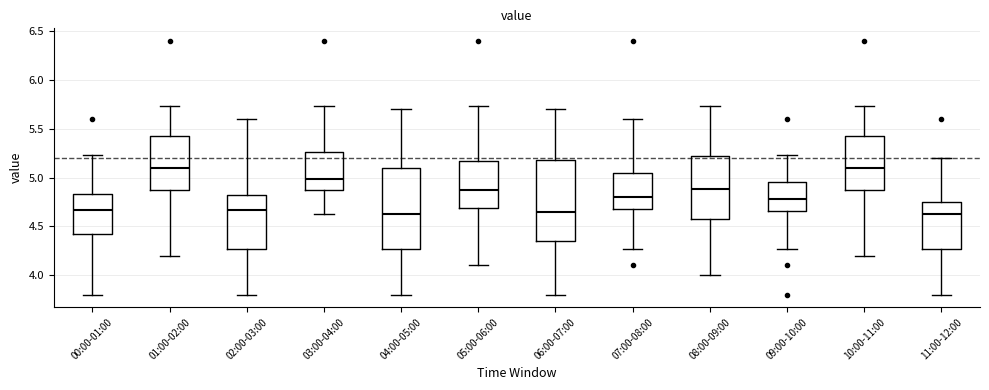

Where is the upper edge of the box for 10:00-11:00 on the y-axis? The values are not printed on the chart, so give them approximately, as read against the axis.

5.45